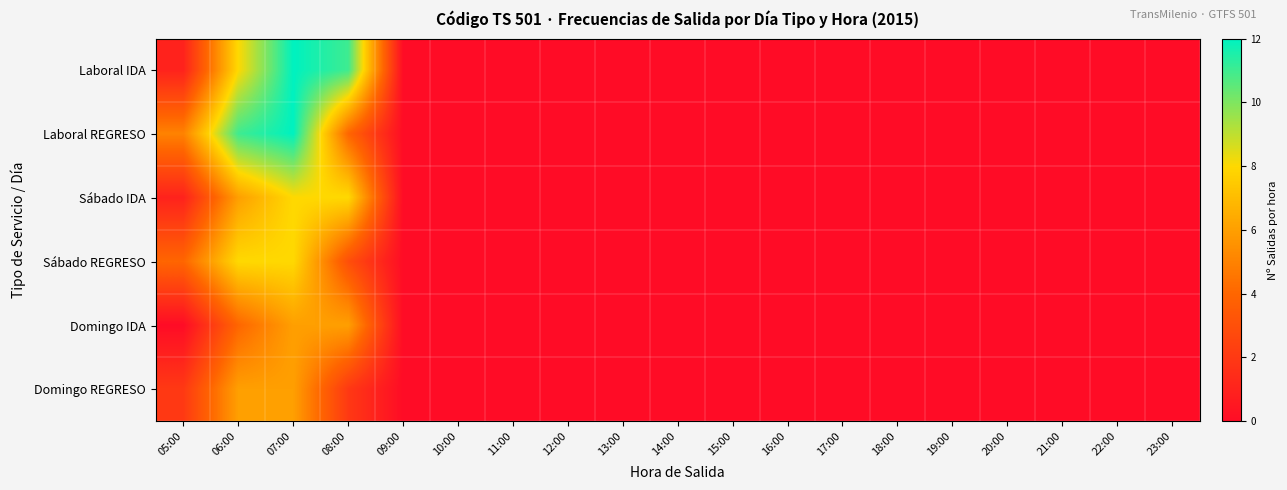

Rank the series at 10:00 from lowest to highest value.

Laboral IDA, Laboral REGRESO, Sábado IDA, Sábado REGRESO, Domingo IDA, Domingo REGRESO